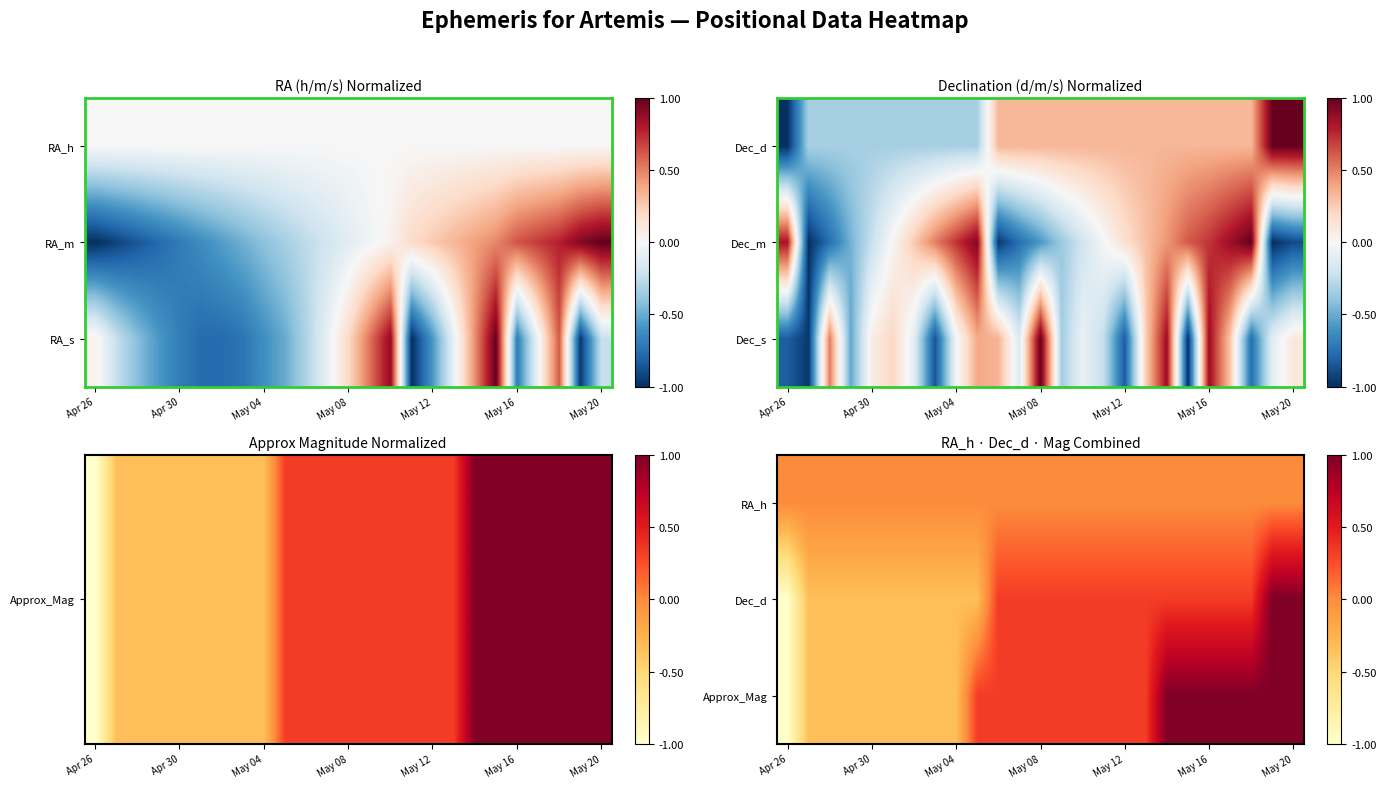

What is the total value across all series at 23?

2.0